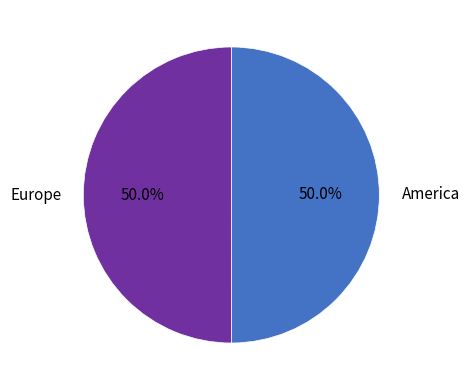

What percentage is the Europe slice, to the nearest percent?

50%